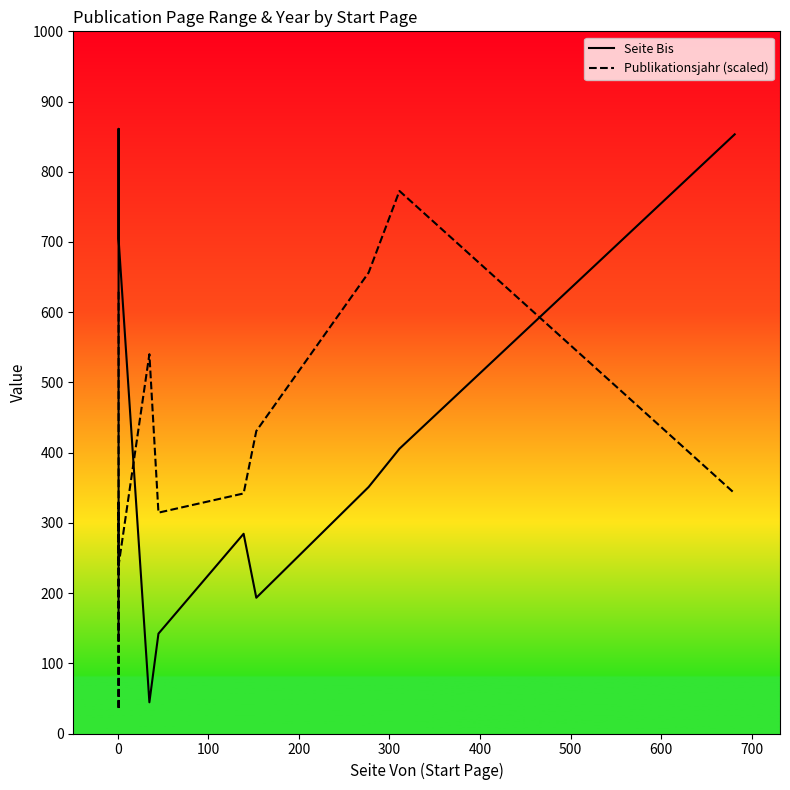

Rank the series by their average value, from lowest to highest.

Seite Bis, Publikationsjahr (scaled)